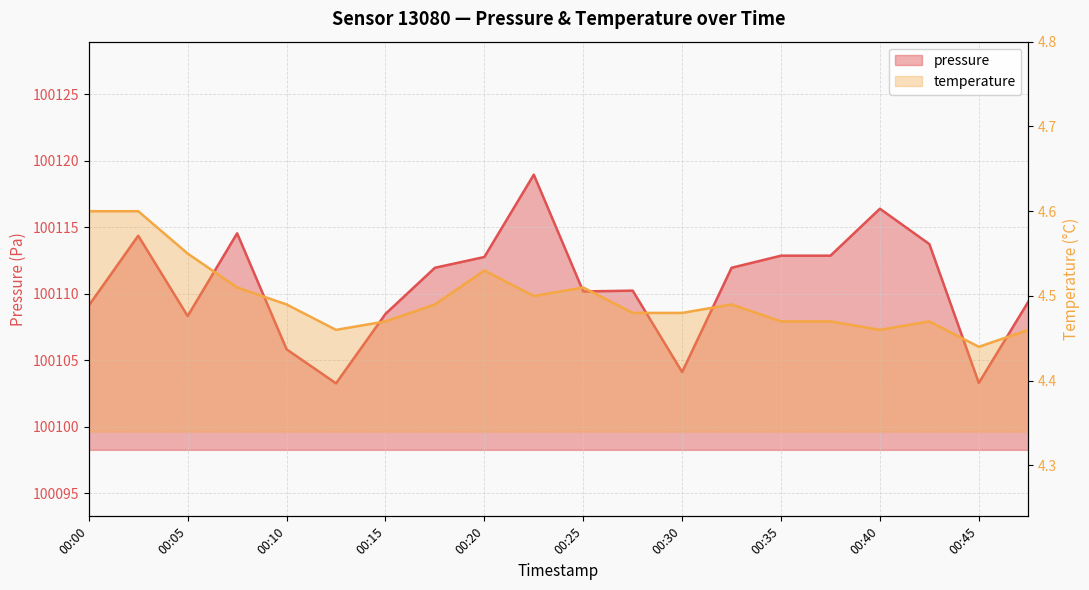

What are all the series names shown in the legend?

pressure, temperature